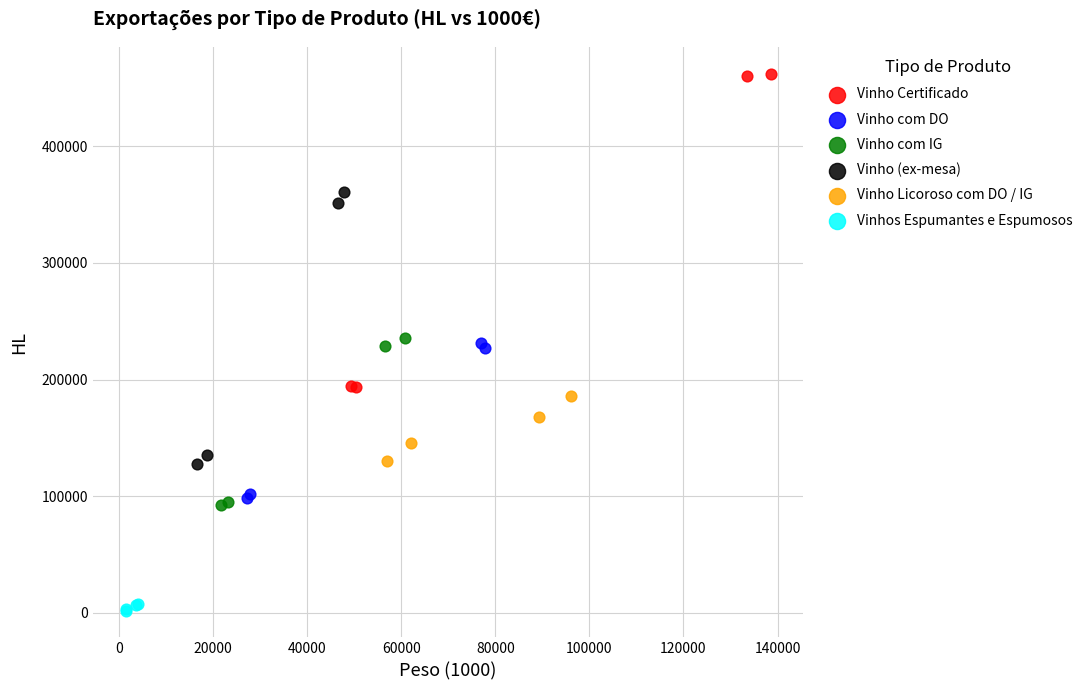

Which series has the widest spread of Y values?

Vinho Certificado